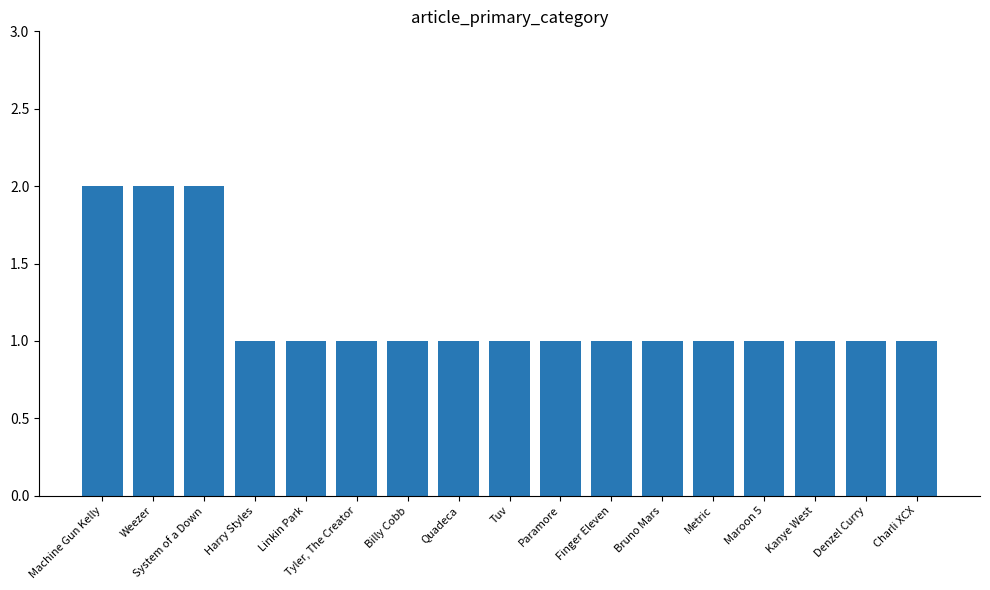

What position from the right is Tuv?

9